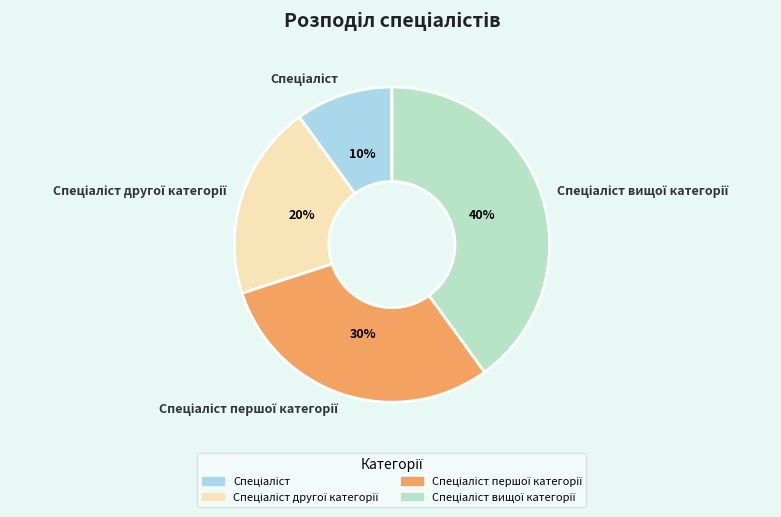

To the nearest percent, what is the difference between the largest and smallest slice percentages?

30%